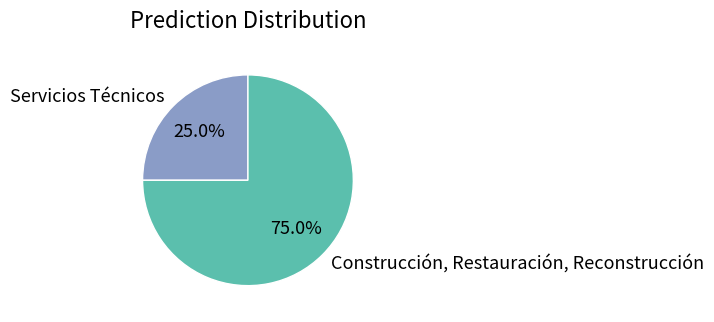

How many slices are in this pie chart?

2